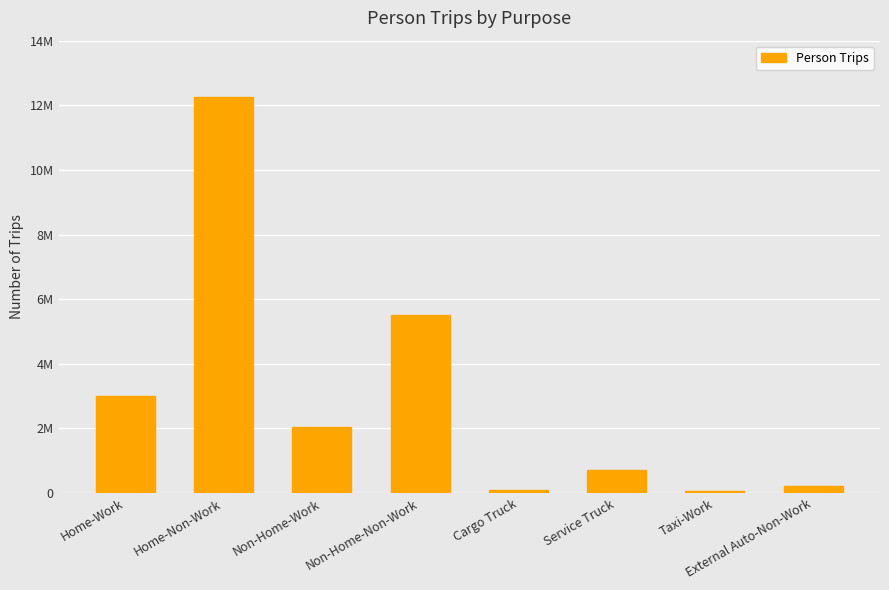

What is the difference between the maximum and minimum values?

12186245